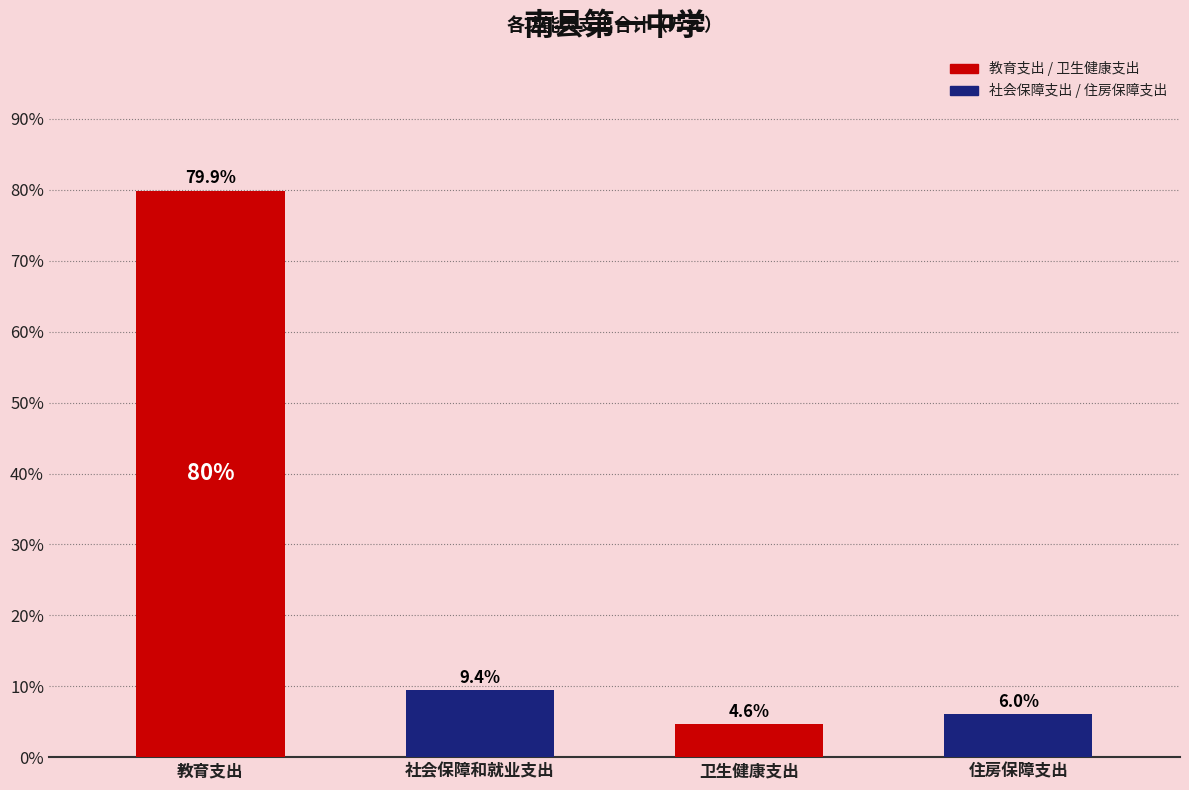

Reading left to right, transcribe all the data shown in this chart.

79.9	9.4	4.6	6.0